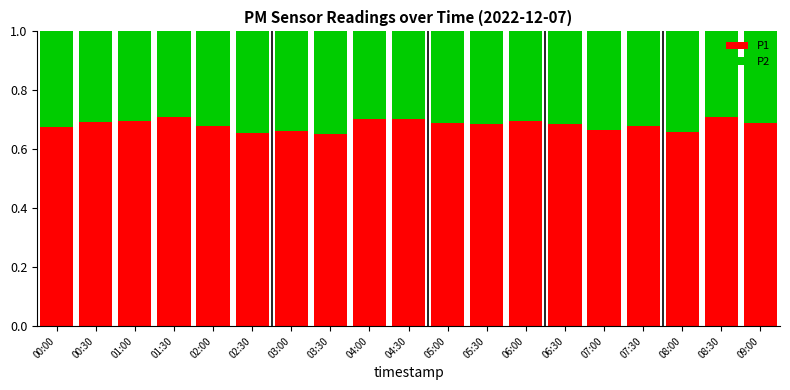

What is the total value across all series at 05:30?

1.0